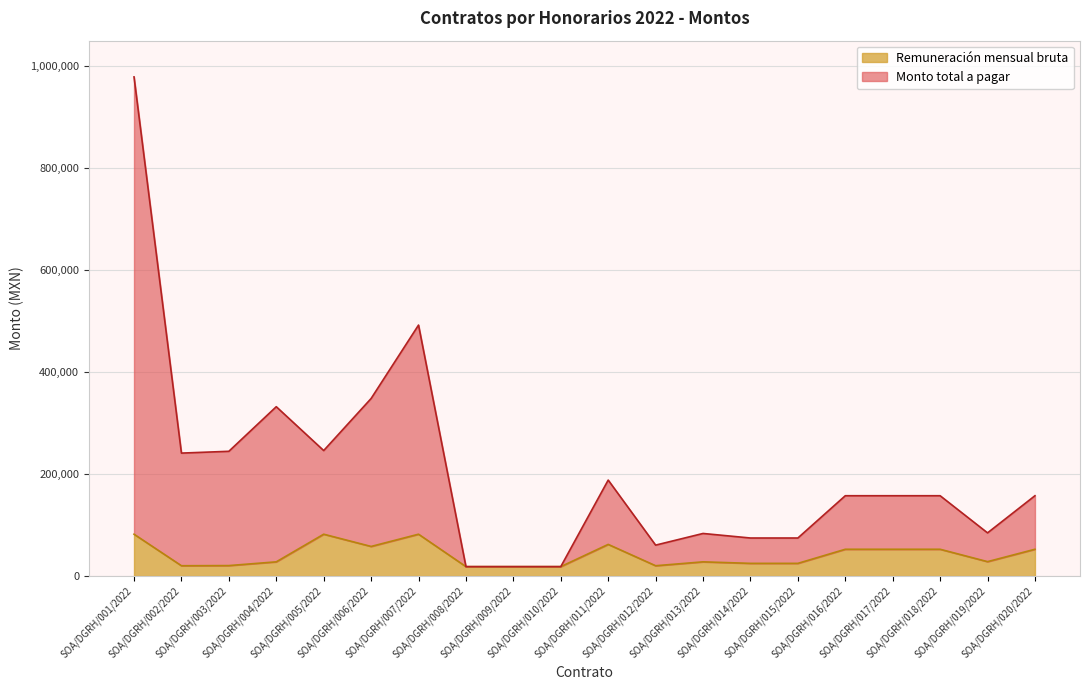

Is the value of Monto total a pagar at SOA/DGRH/004/2022 greater than the value of Remuneración mensual bruta at SOA/DGRH/014/2022?

Yes